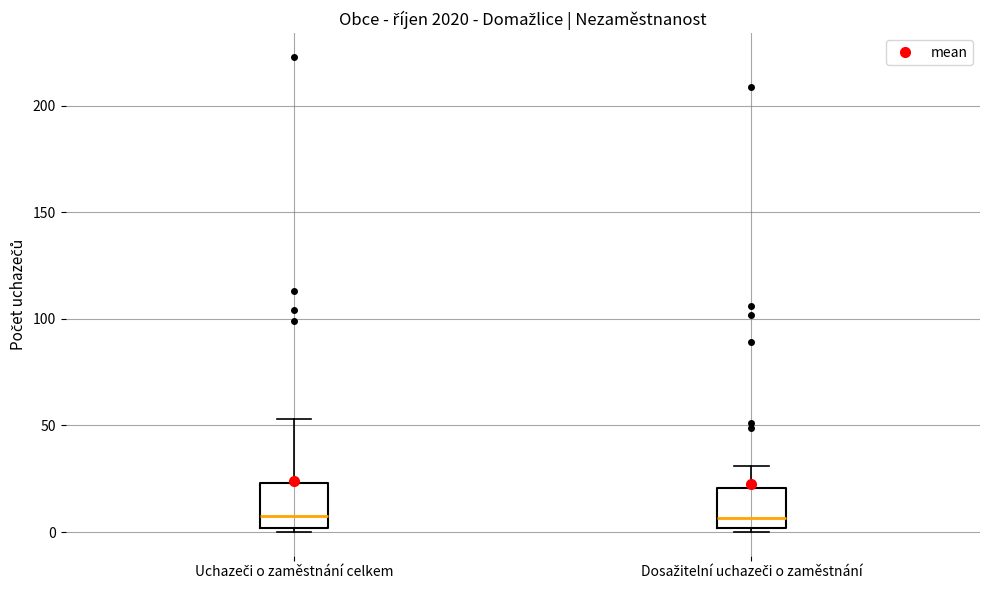

Reading left to right, transcribe this box plot: for each box, give where its median line is, the range the box spans, and where its two whiskers end, as read against the y-axis. The values are not printed on the chart, so give them approximately, as read against the axis.

Uchazeči o zaměstnání celkem: median 10, box 0 to 25, whiskers 0 (just below the box's lower edge) to 55
Dosažitelní uchazeči o zaměstnání: median 5, box 0 to 20, whiskers 0 (just below the box's lower edge) to 30